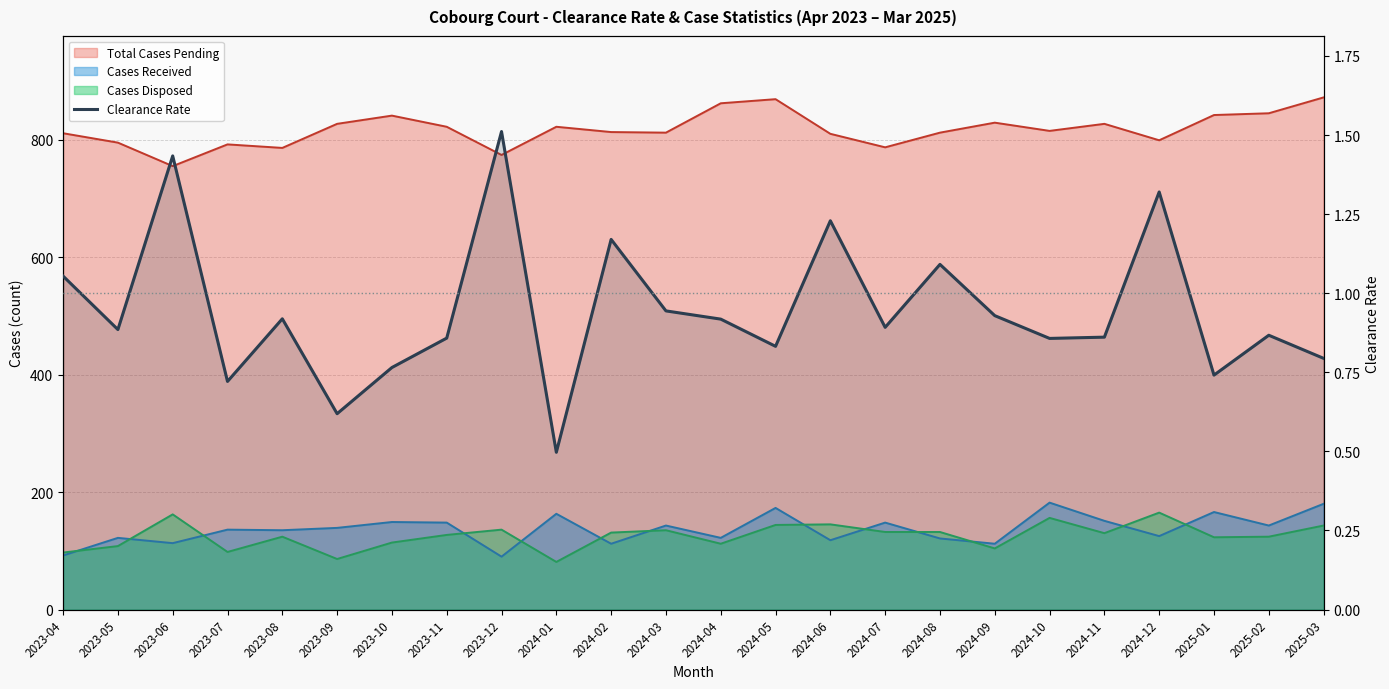

Reading left to right, list all the values displayed in this chart.

2023-04=1.1	2023-05=0.9	2023-06=1.4	2023-07=0.7	2023-08=0.9	2023-09=0.6	2023-10=0.8	2023-11=0.9	2023-12=1.5	2024-01=0.5	2024-02=1.2	2024-03=0.9	2024-04=0.9	2024-05=0.8	2024-06=1.2	2024-07=0.9	2024-08=1.1	2024-09=0.9	2024-10=0.9	2024-11=0.9	2024-12=1.3	2025-01=0.7	2025-02=0.9	2025-03=0.8